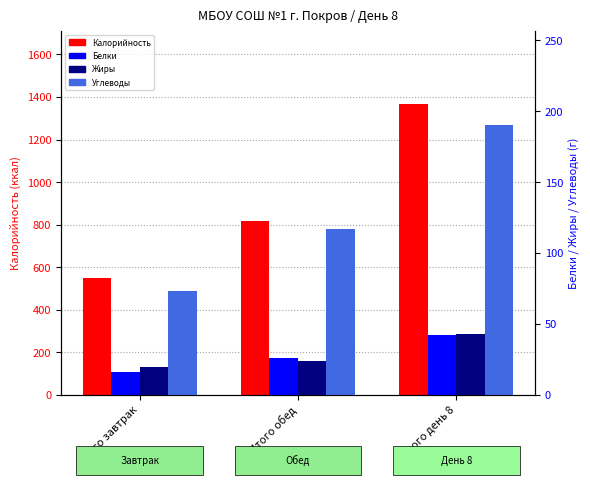

What is the label of the 3rd bar from the left?

Итого день 8